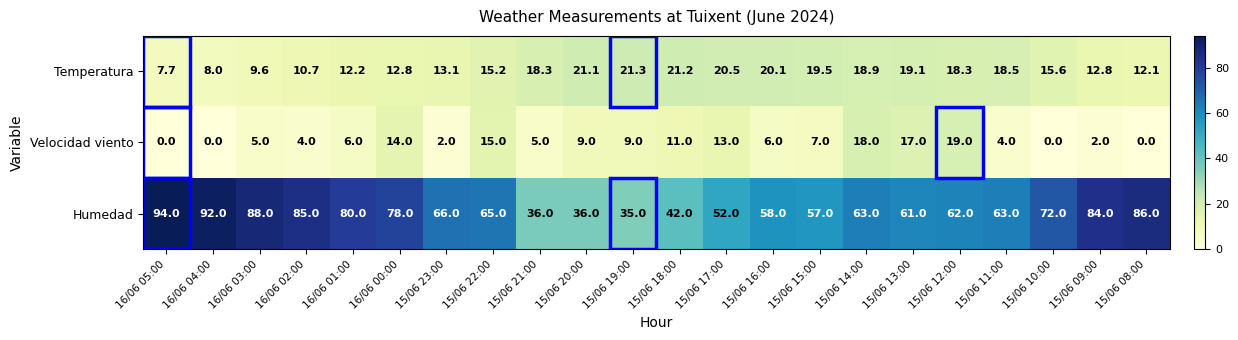

How many distinct data groups are displayed?

3